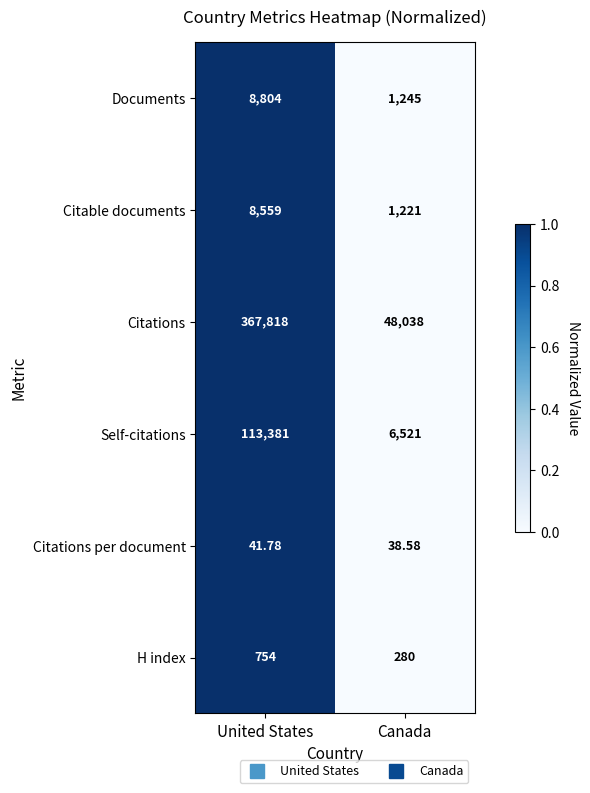

Is the value of Citations per document at United States greater than the value of Citable documents at United States?

No